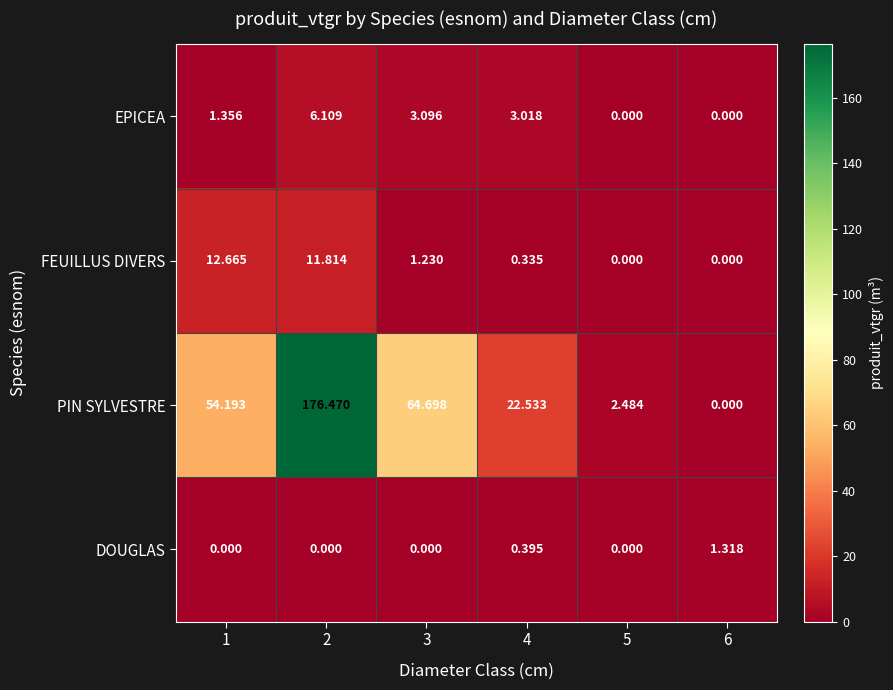

Which series changed the most between 2 and 5?

PIN SYLVESTRE